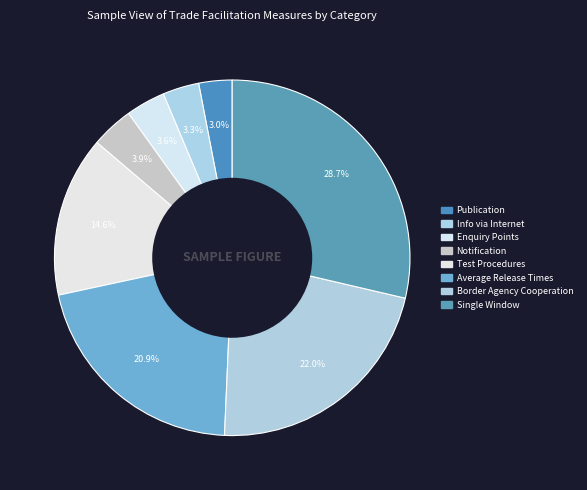

How many segments does this pie chart have?

8